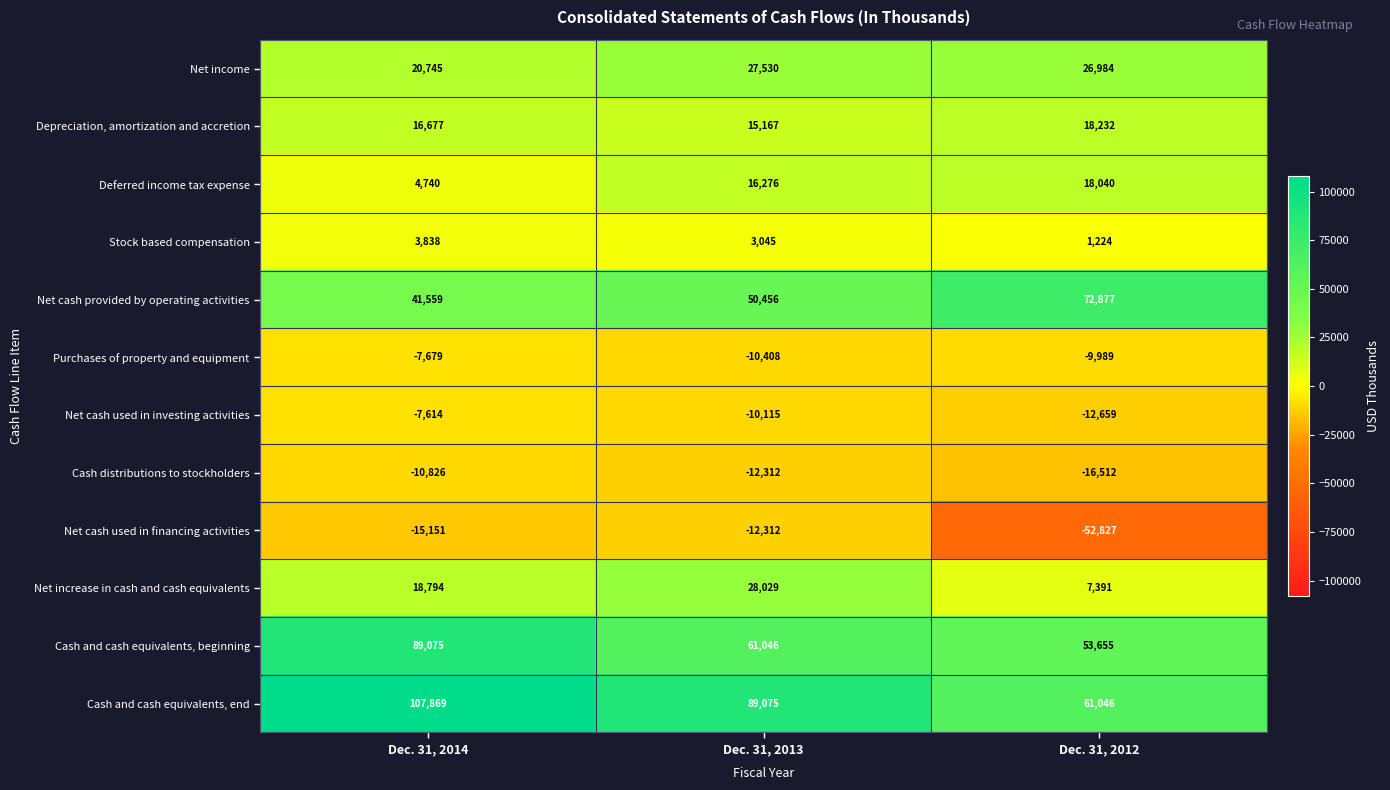

What is the minimum value for Net cash used in financing activities?

-52827